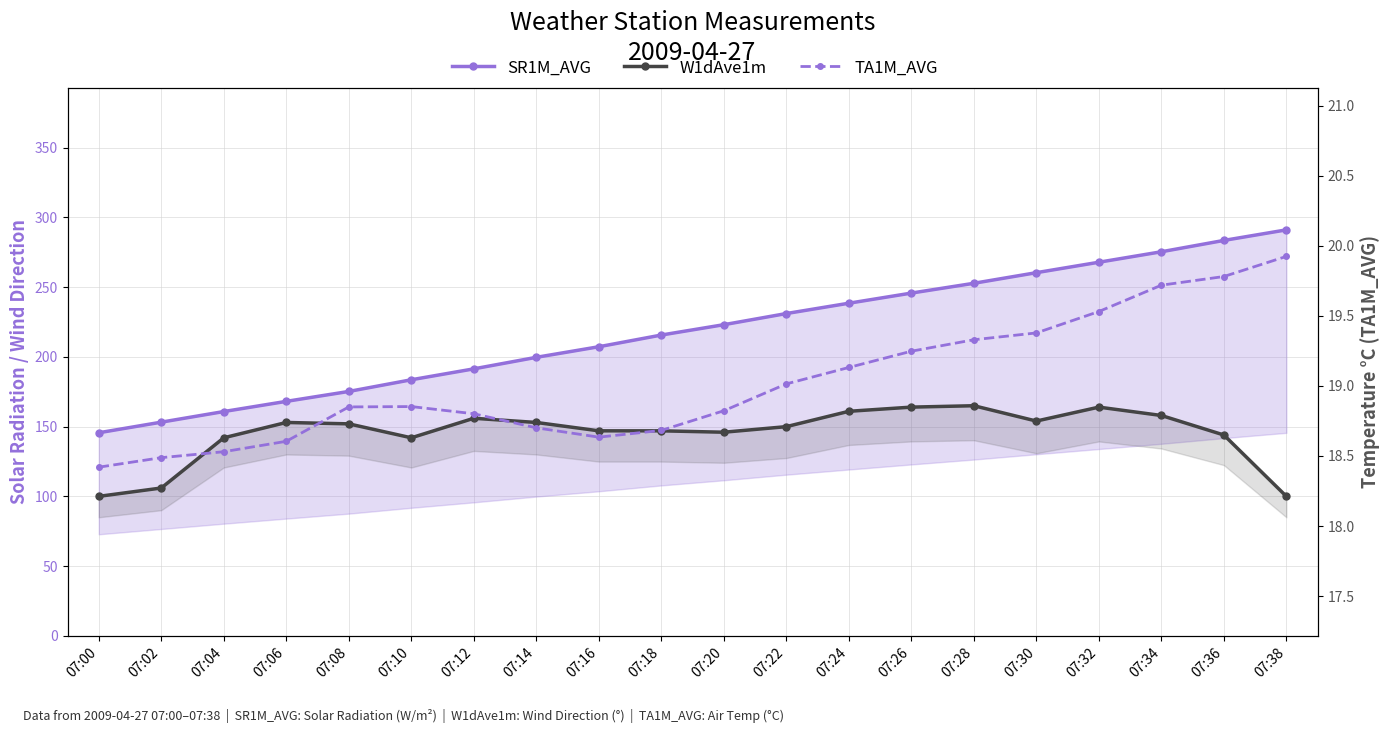

What is the smallest value displayed?

18.4